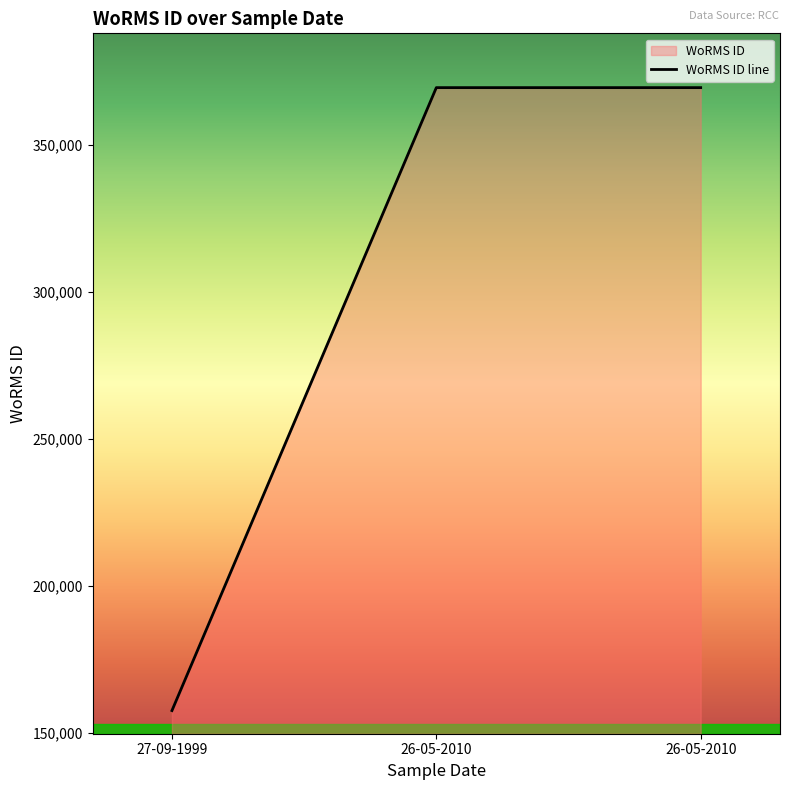

Which label corresponds to the smallest value in the chart?

27-09-1999